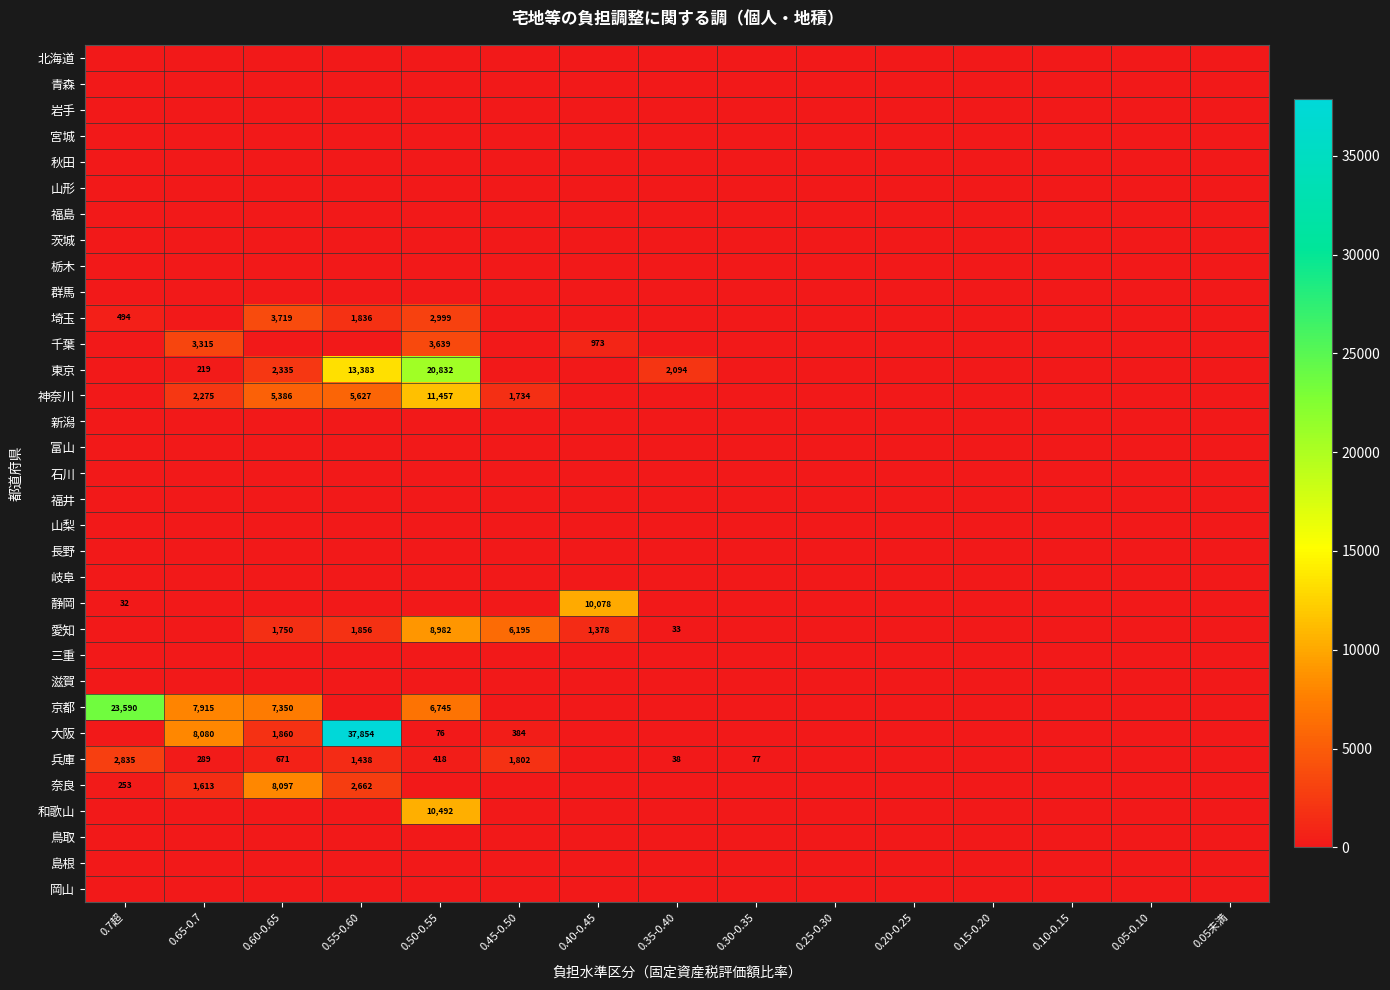

The value of 静岡 at 0.7超 is 19. True or false?

False